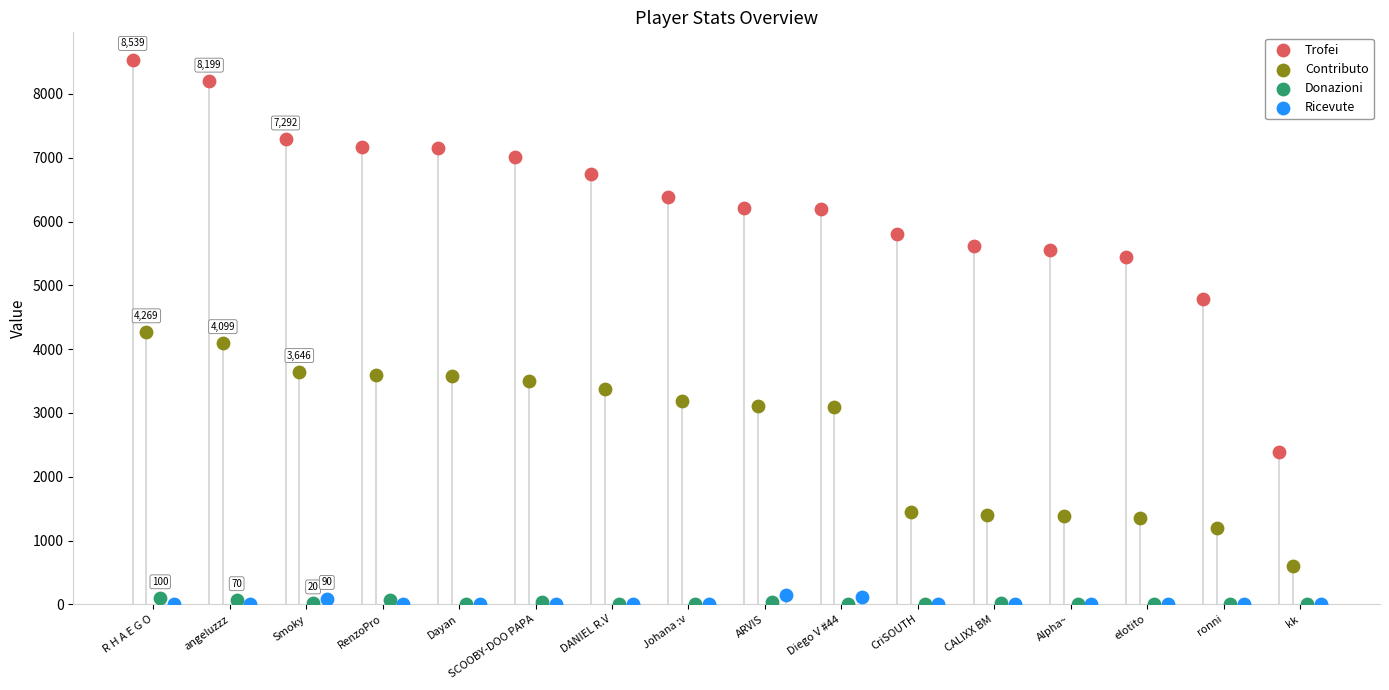

Which series contains the highest Y value?

Trofei